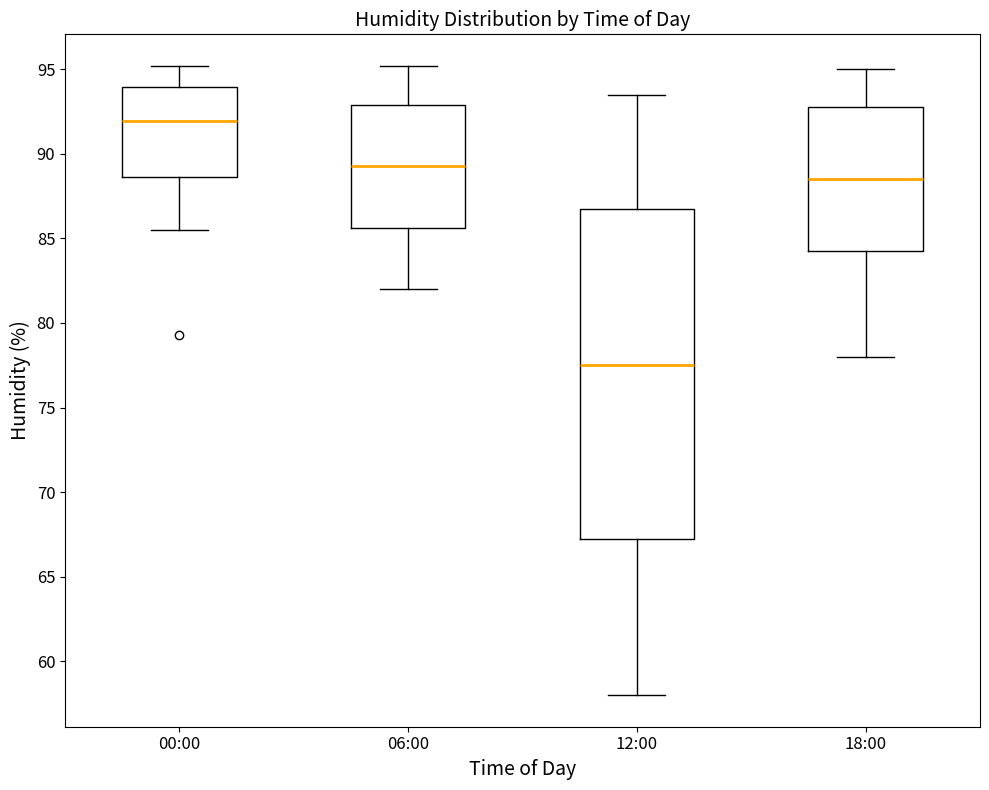

Which box's median line is the highest?

00:00